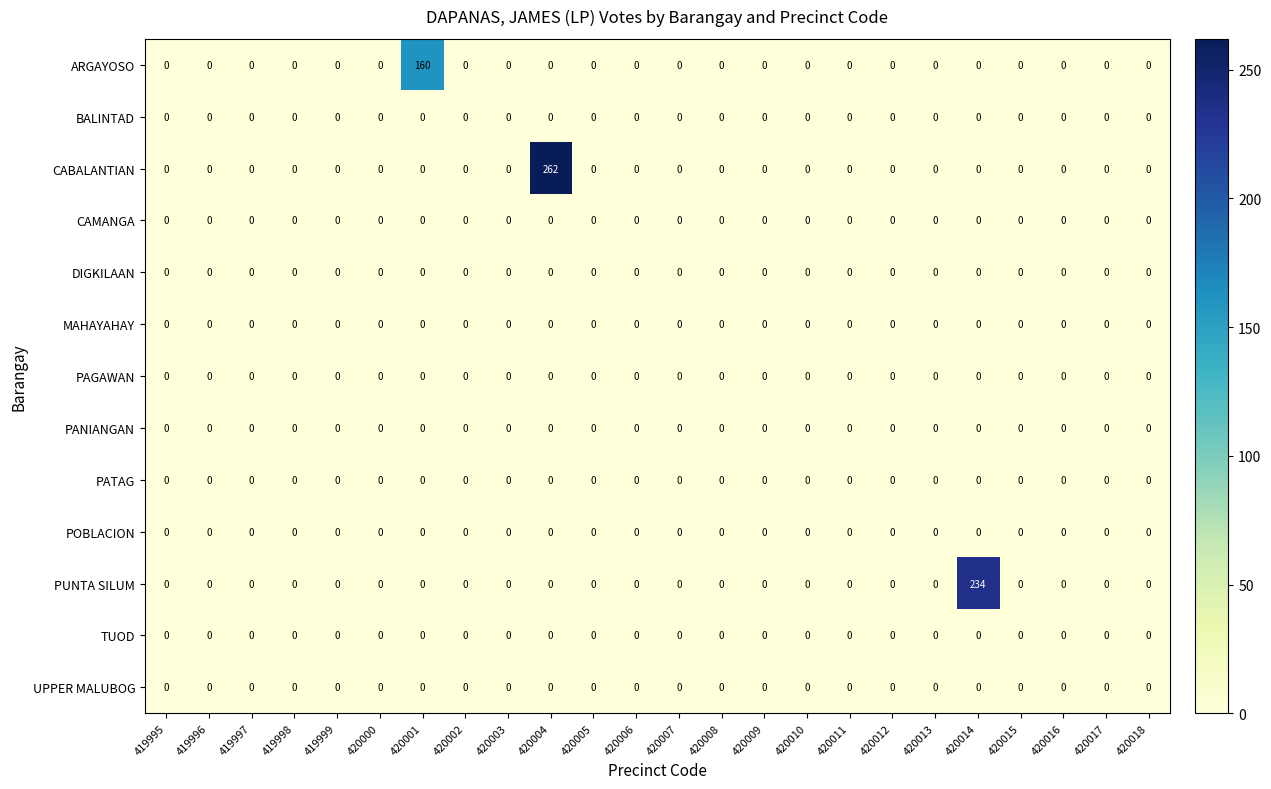

What is the maximum value shown in the chart?

262